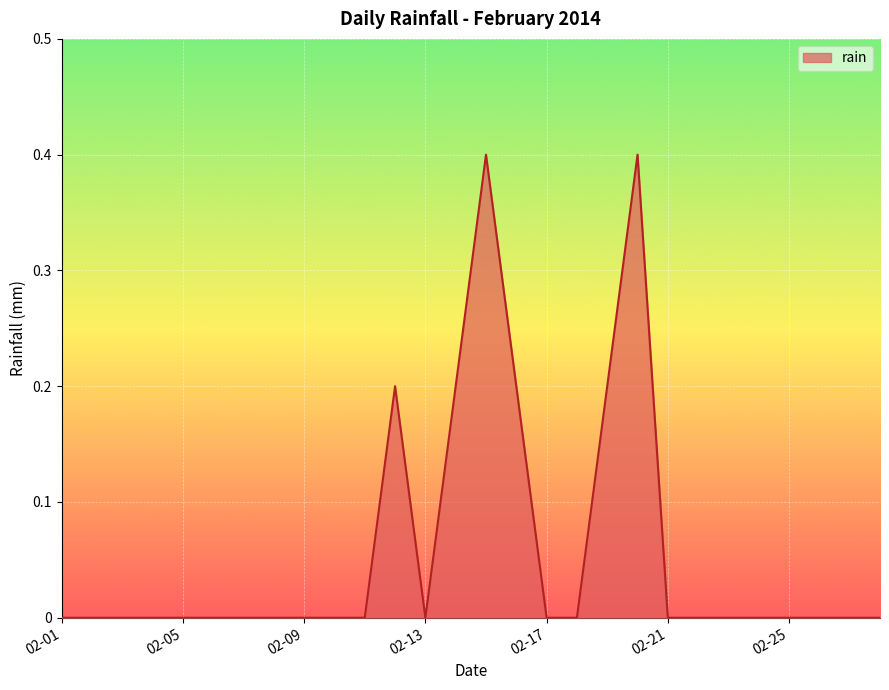

What is the greatest value displayed?

0.4